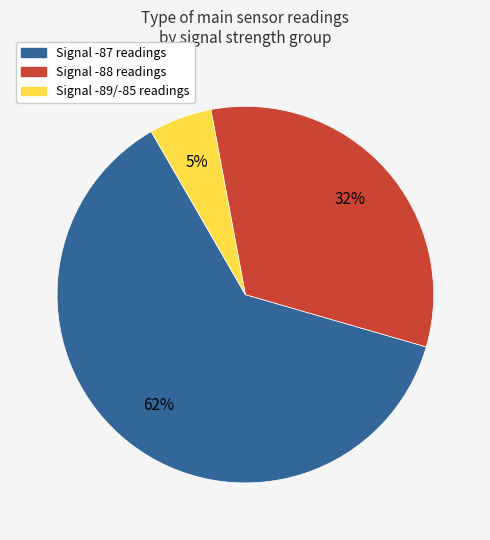

Is there any slice that represents more than half of the pie?

Yes